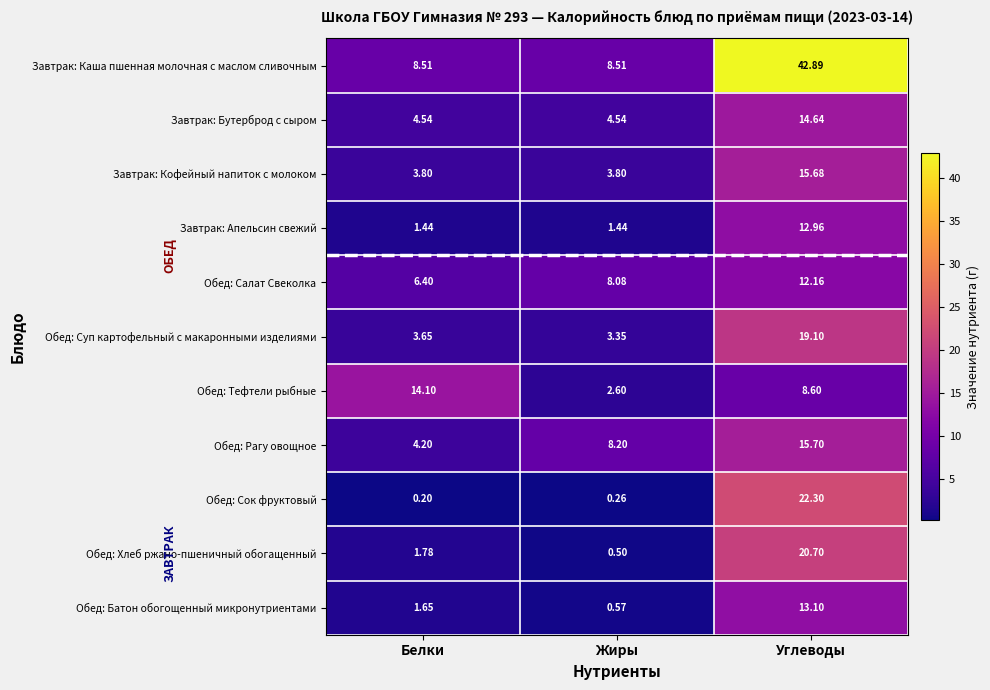

At which label does Обед: Рагу овощное reach its peak?

Углеводы